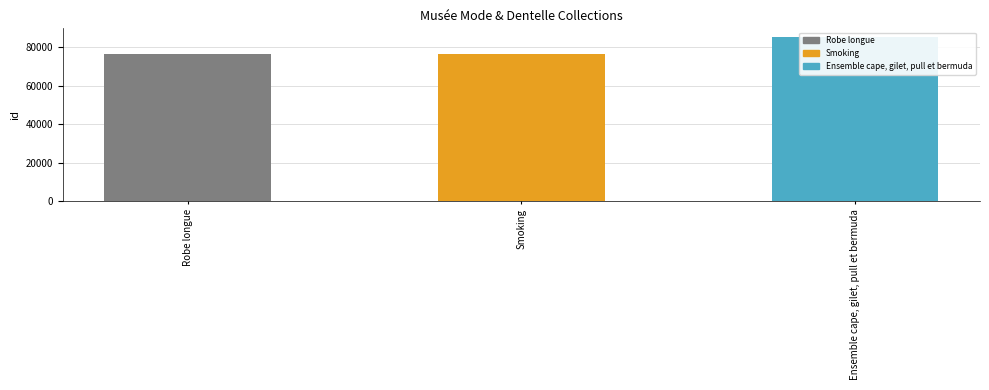

Are the bars horizontal?

No